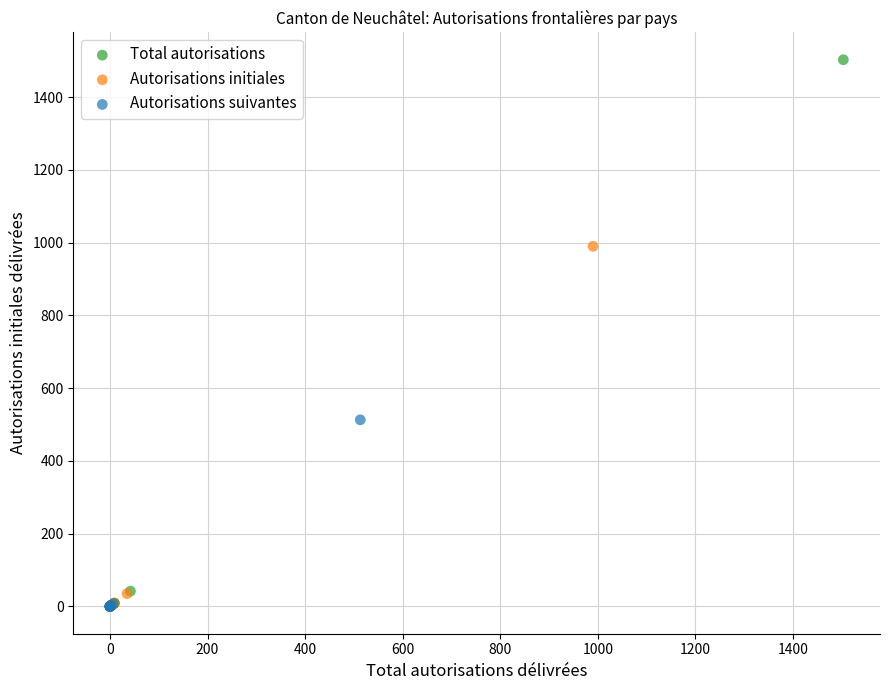

Which series has the largest Y range (max minus min)?

Total autorisations